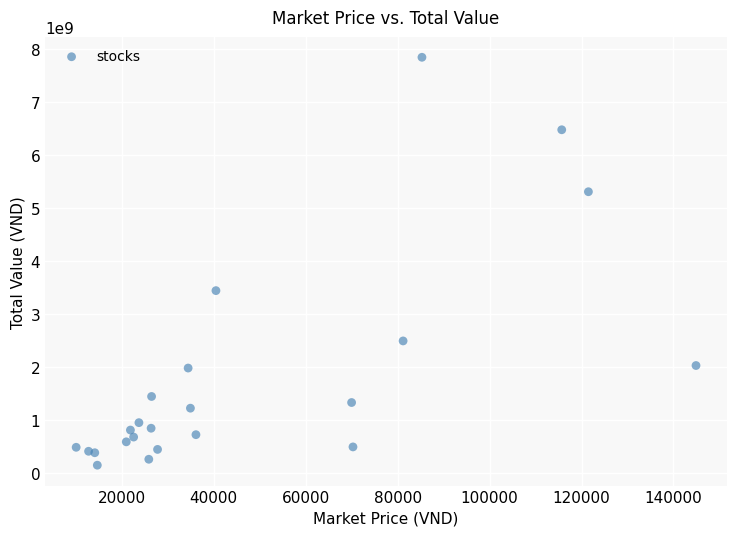

What Y value in the scatter plot is closest to 3997300000?

3442500000